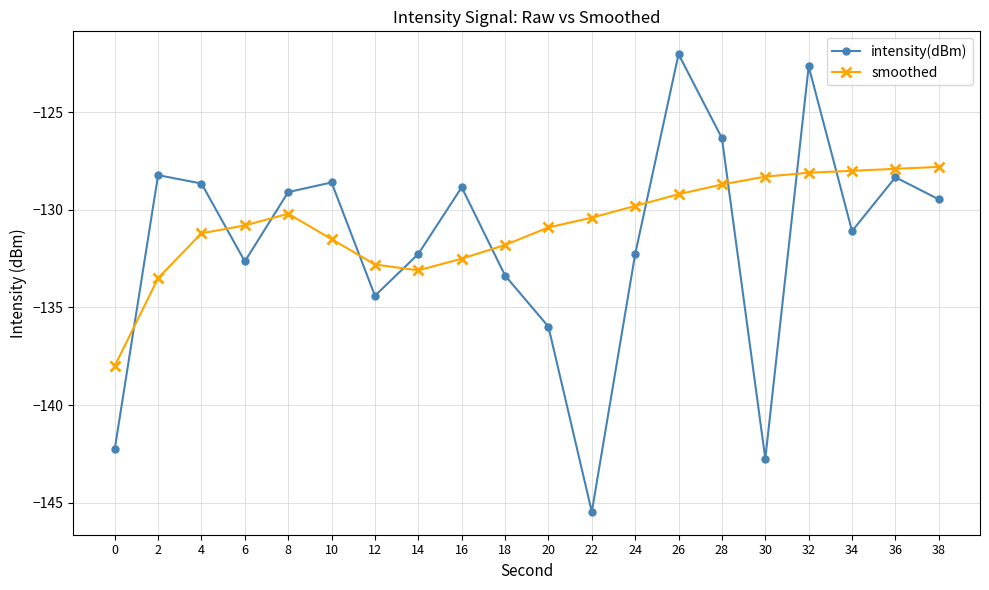

What is the average value of the smoothed series?

-130.7